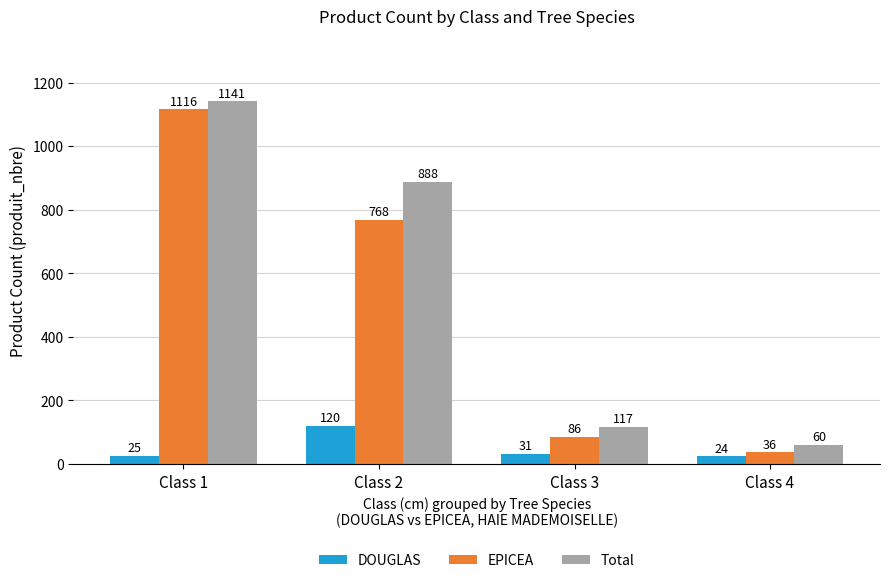

What is the sum of all EPICEA values?

2006